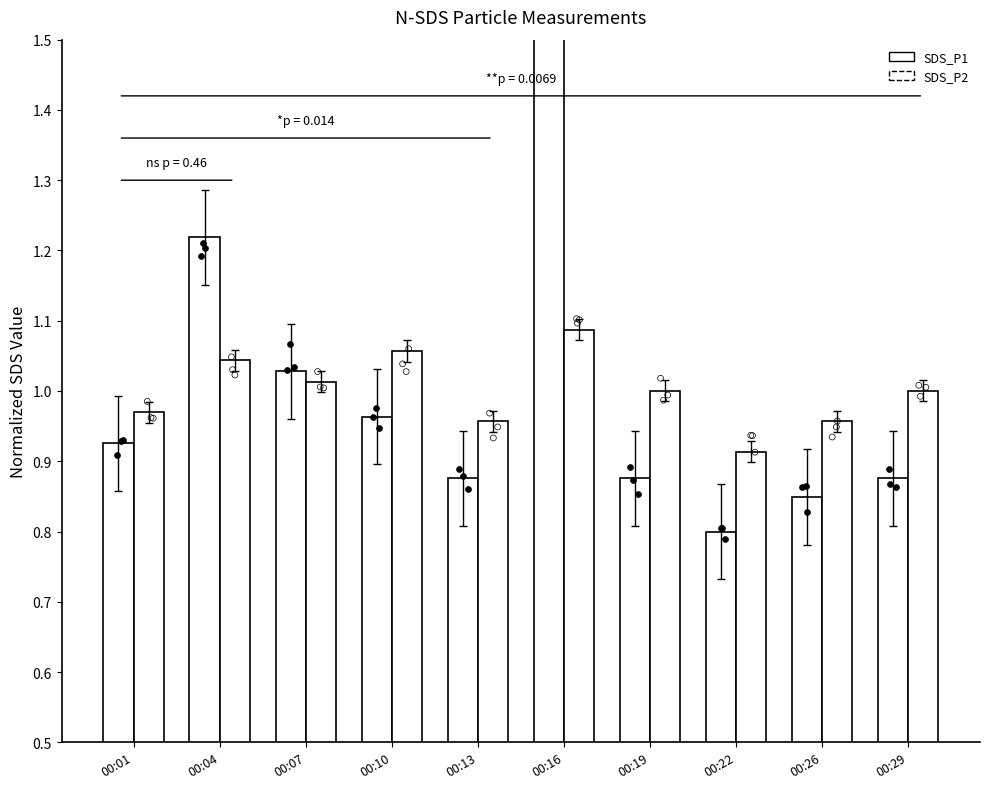

Which series contains the highest Y value?

SDS_P1